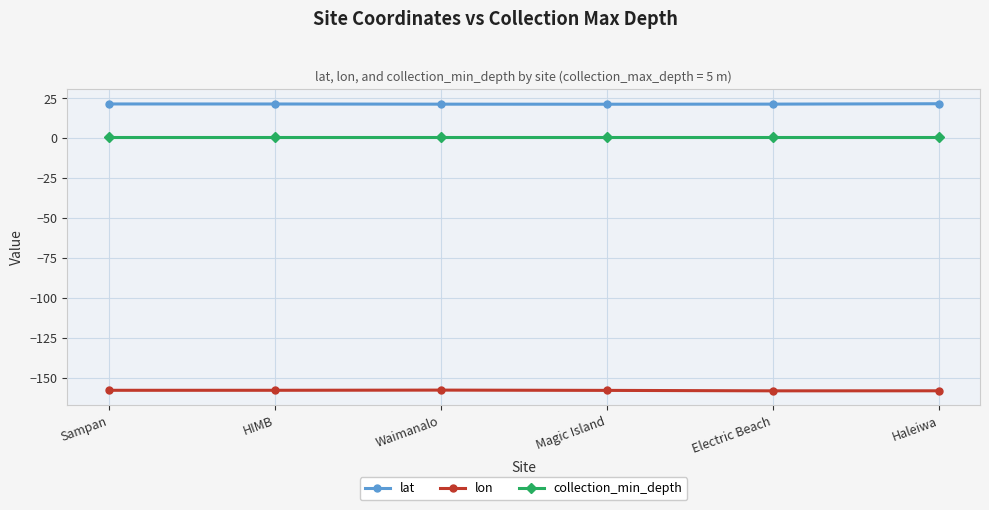

What position from the right is Electric Beach?

2